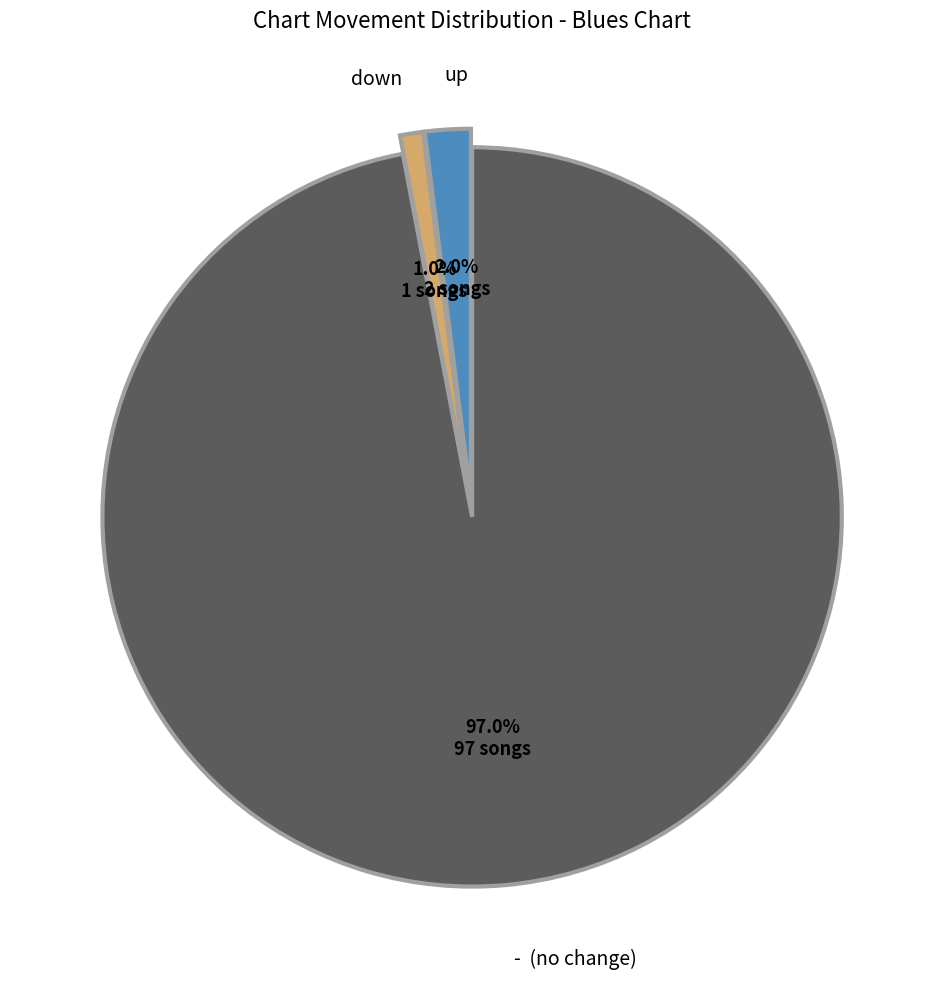

Does any single category account for the majority?

Yes